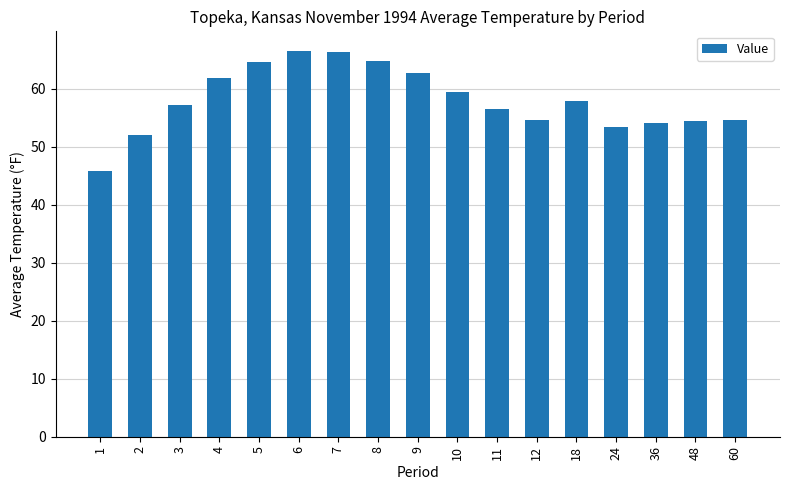

True or false: the data shows 86.6 at 11.

False